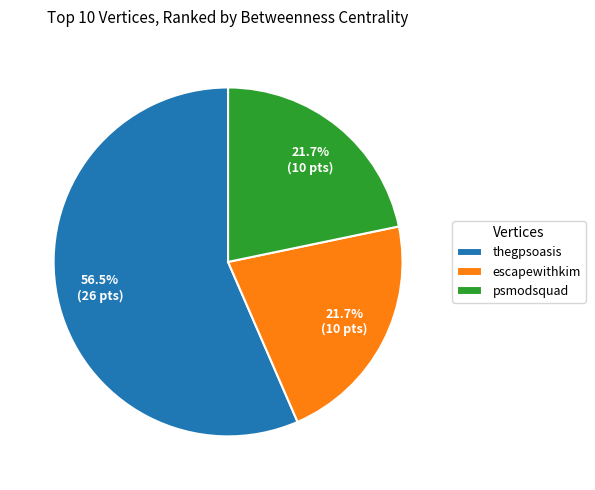

How many segments does this pie chart have?

3